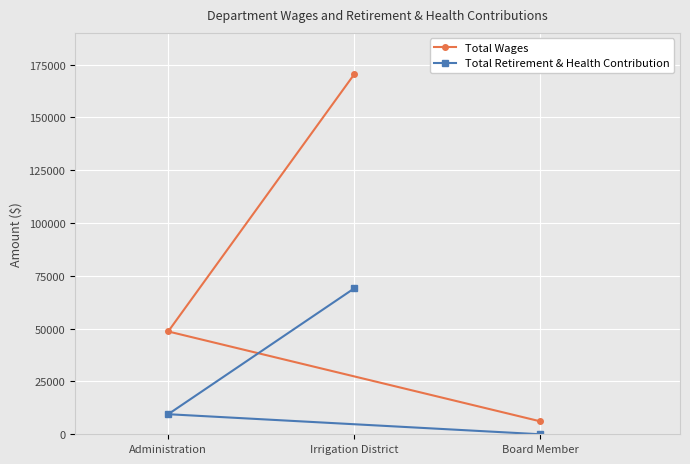

How many lines are shown in the chart?

2